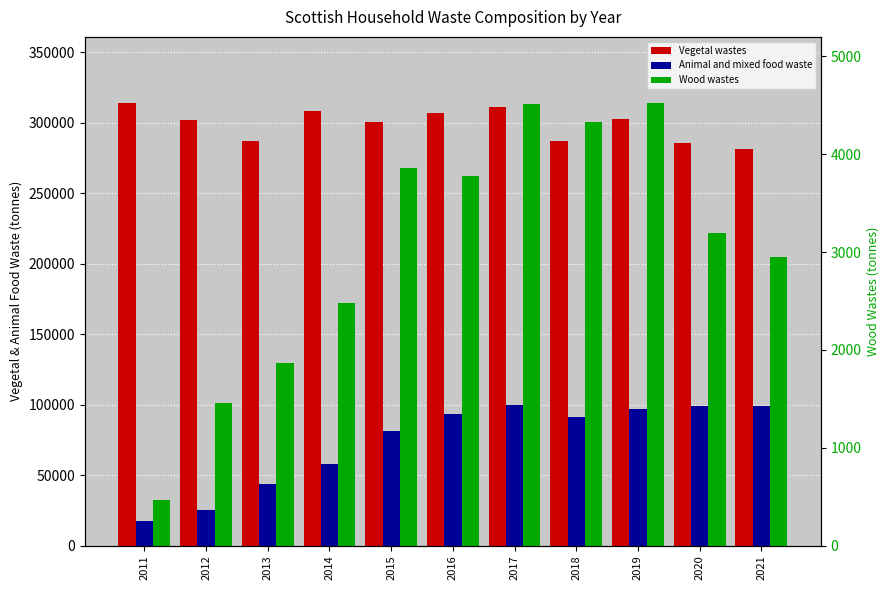

What is the value of the Animal and mixed food waste bar at the 5th from the left?

80952.0